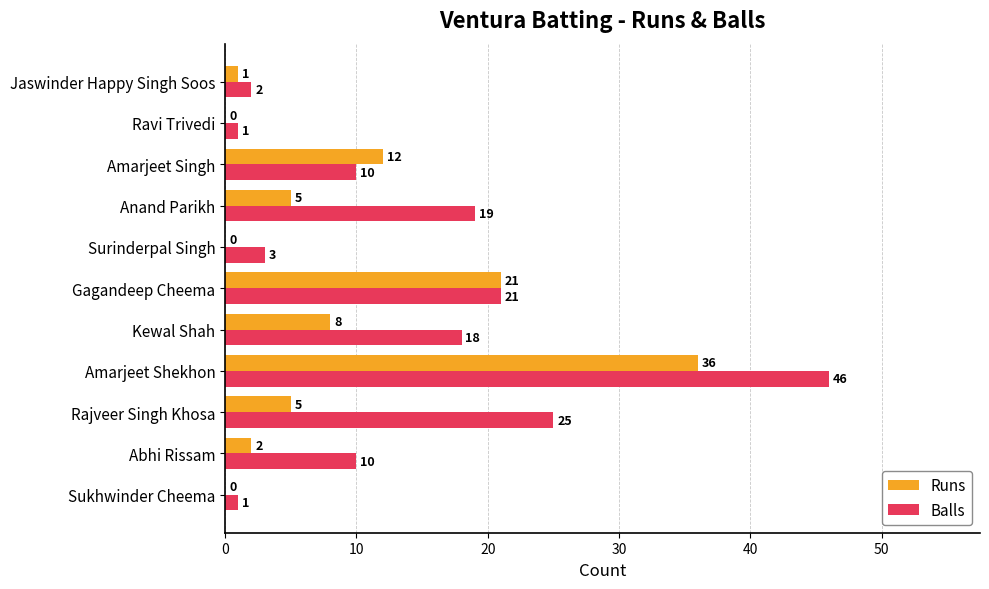

The value of Runs at Amarjeet Singh is 12. True or false?

True